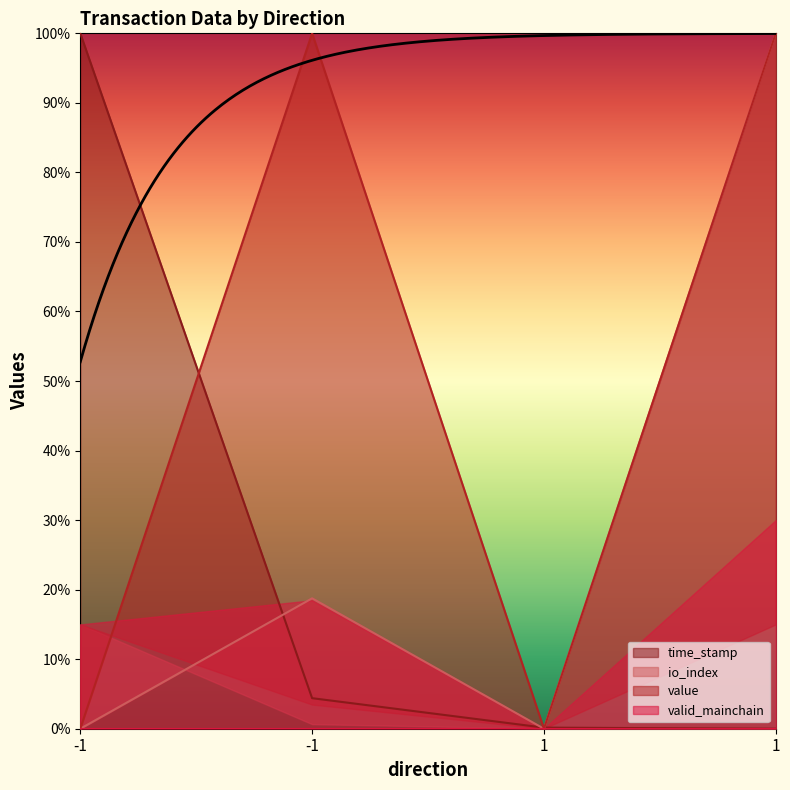

At which category does value reach its first local peak?

-1